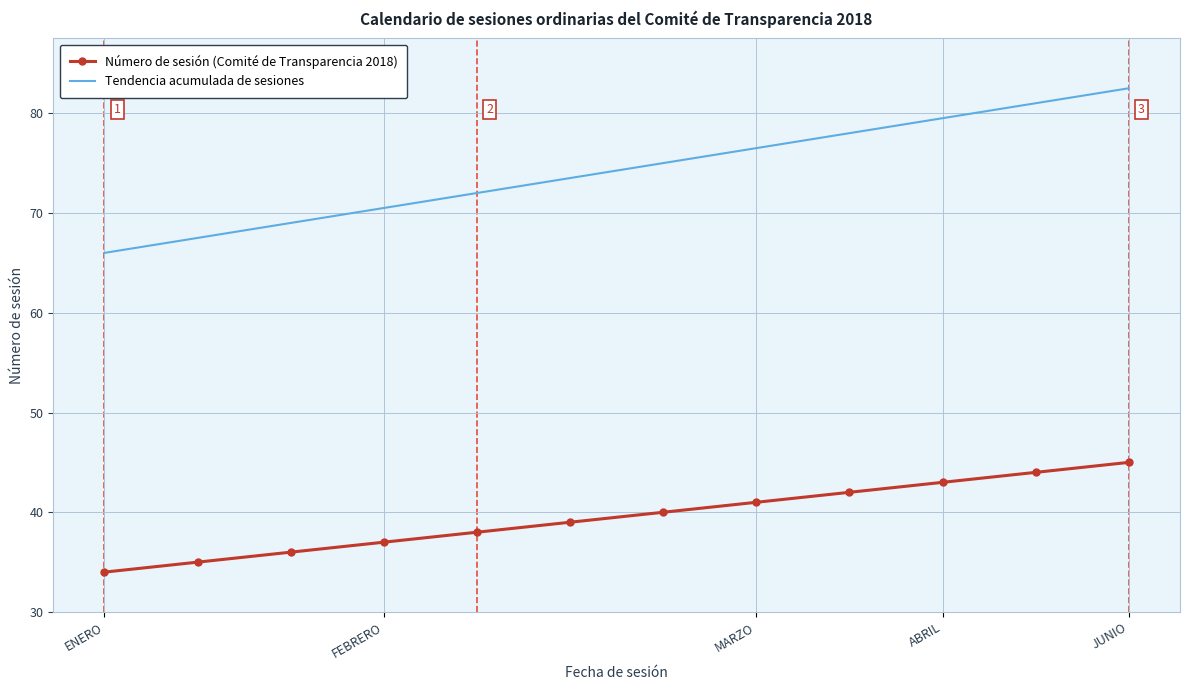

Rank the series by their maximum value, from highest to lowest.

Tendencia acumulada de sesiones, Número de sesión (Comité de Transparencia 2018)